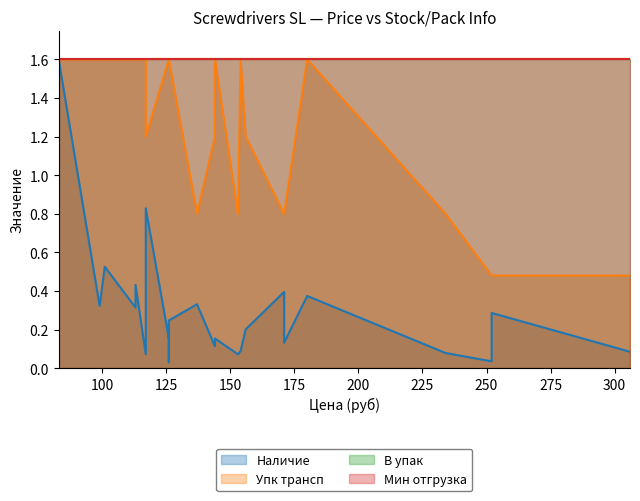

True or false: Упк трансп and Наличие intersect in this chart.

False